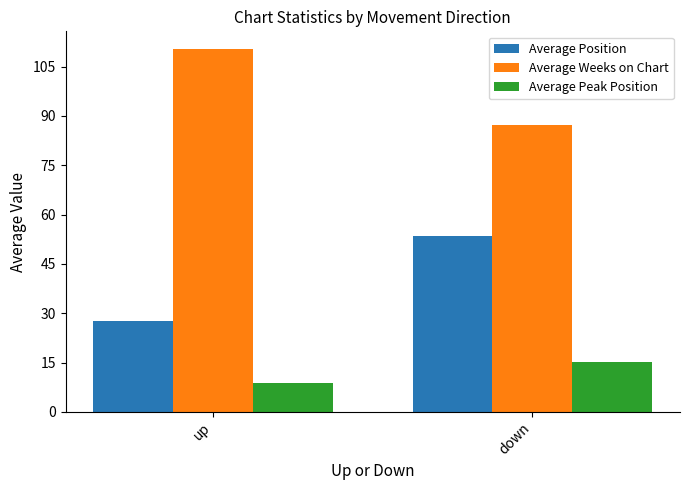

At which category is the sum across all series the highest?

down